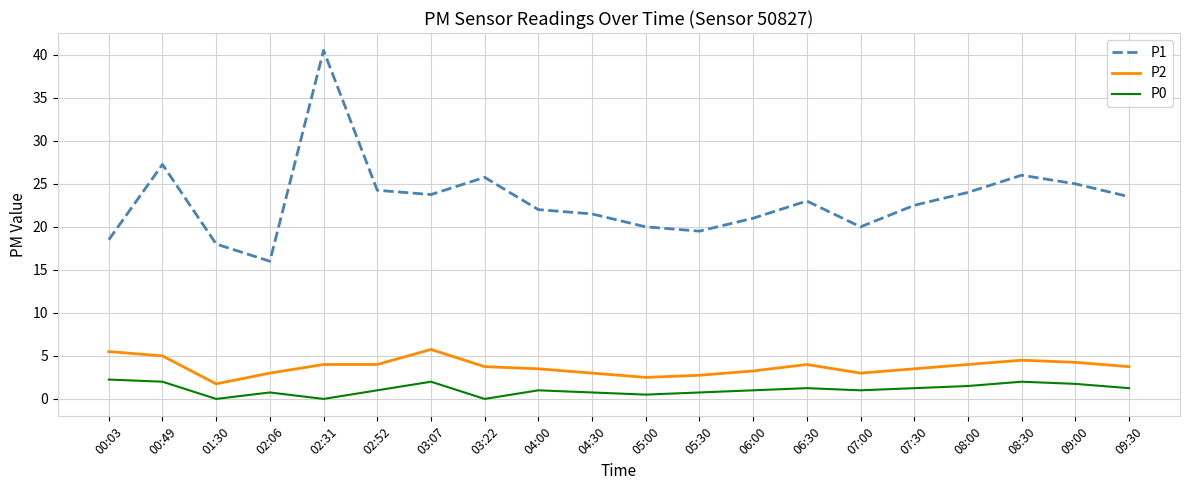

The P1 series shows 33.3 at 08:00. True or false?

False